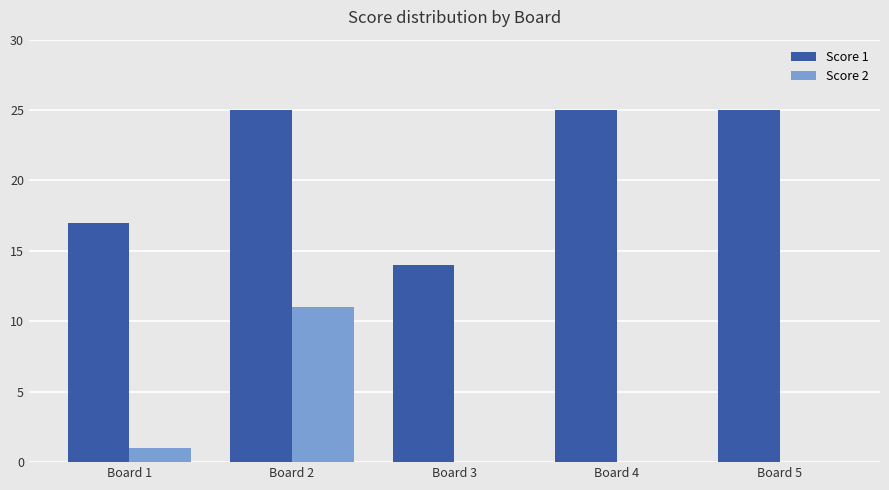

Are the bars horizontal?

No